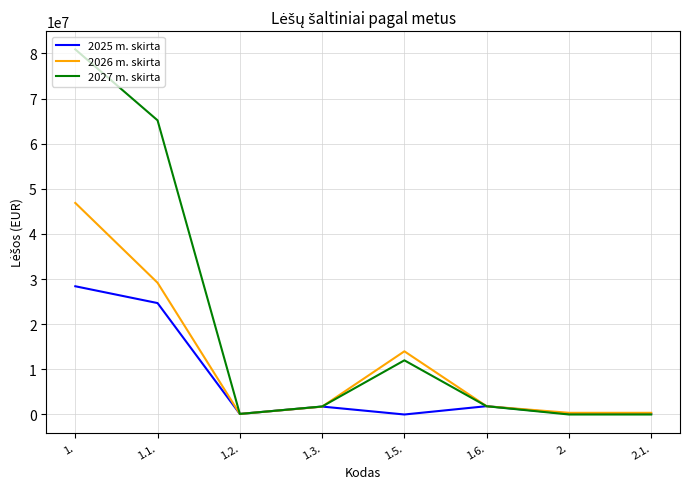

List the series in order of their peak value, highest first.

2027 m. skirta, 2026 m. skirta, 2025 m. skirta